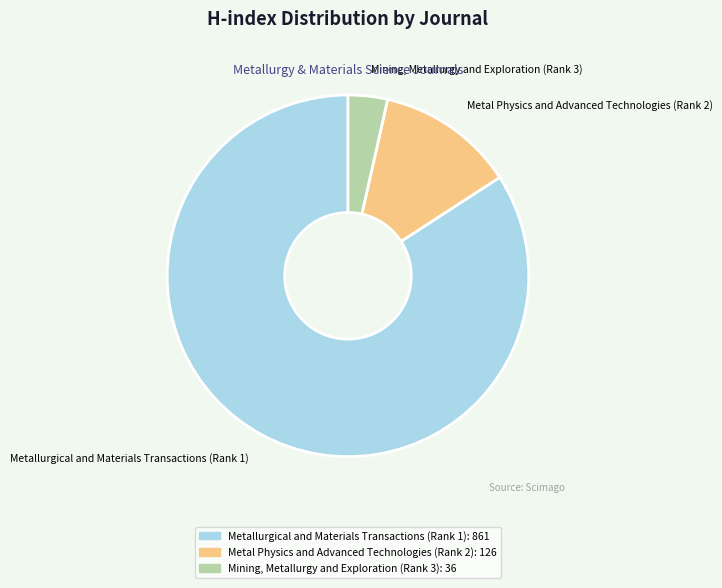

Which category has the smallest portion of the pie?

Mining, Metallurgy and Exploration (Rank 3)